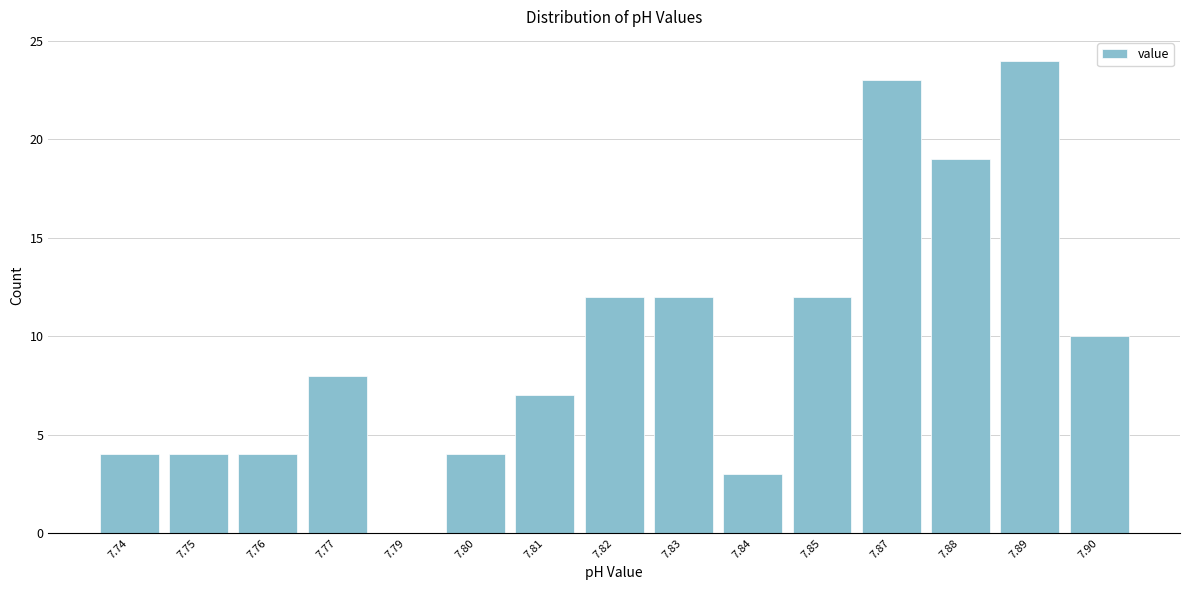

Reading left to right, list all the values displayed in this chart.

7.74=4	7.75=4	7.76=4	7.77=8	7.79=0	7.80=4	7.81=7	7.82=12	7.83=12	7.84=3	7.85=12	7.87=23	7.88=19	7.89=24	7.90=10